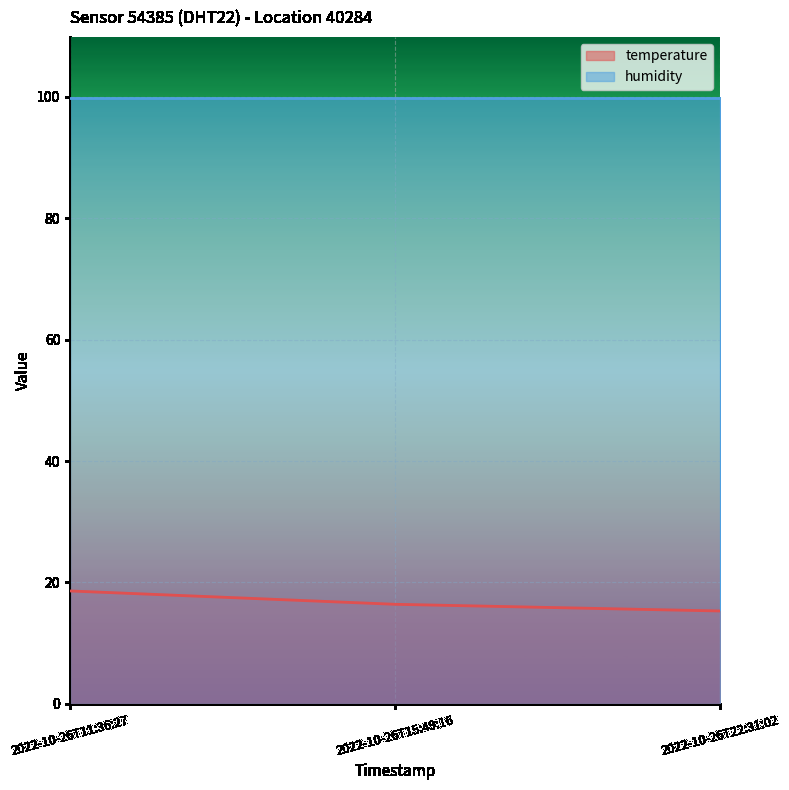

Approximately how many times larger is the value at 2022-10-26T22:31:02 compared to 2022-10-26T15:49:16?

0.9